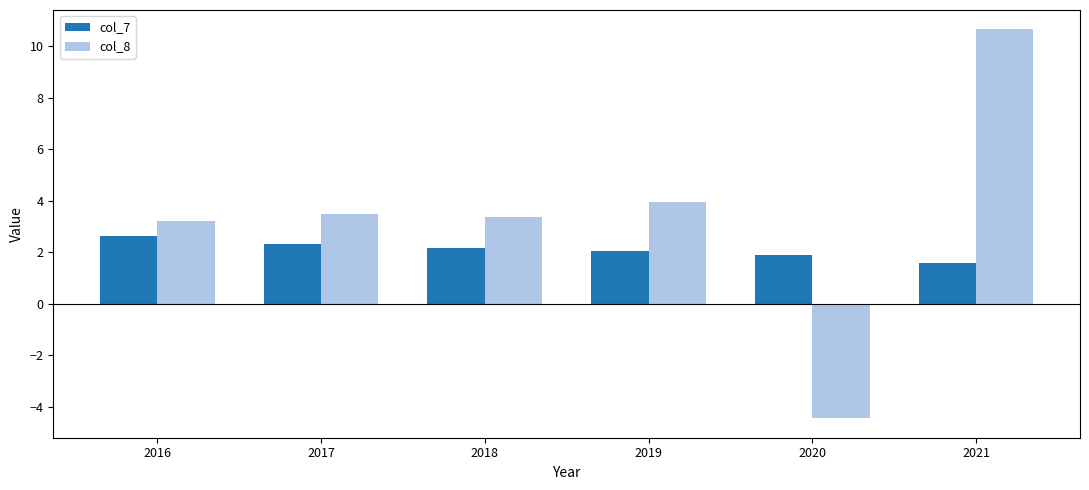

Reading right to left, extract all data points from this chart.

col_7: 2021=1.6	2020=1.9	2019=2.0	2018=2.2	2017=2.3	2016=2.6
col_8: 2021=10.6	2020=-4.4	2019=3.9	2018=3.4	2017=3.5	2016=3.2